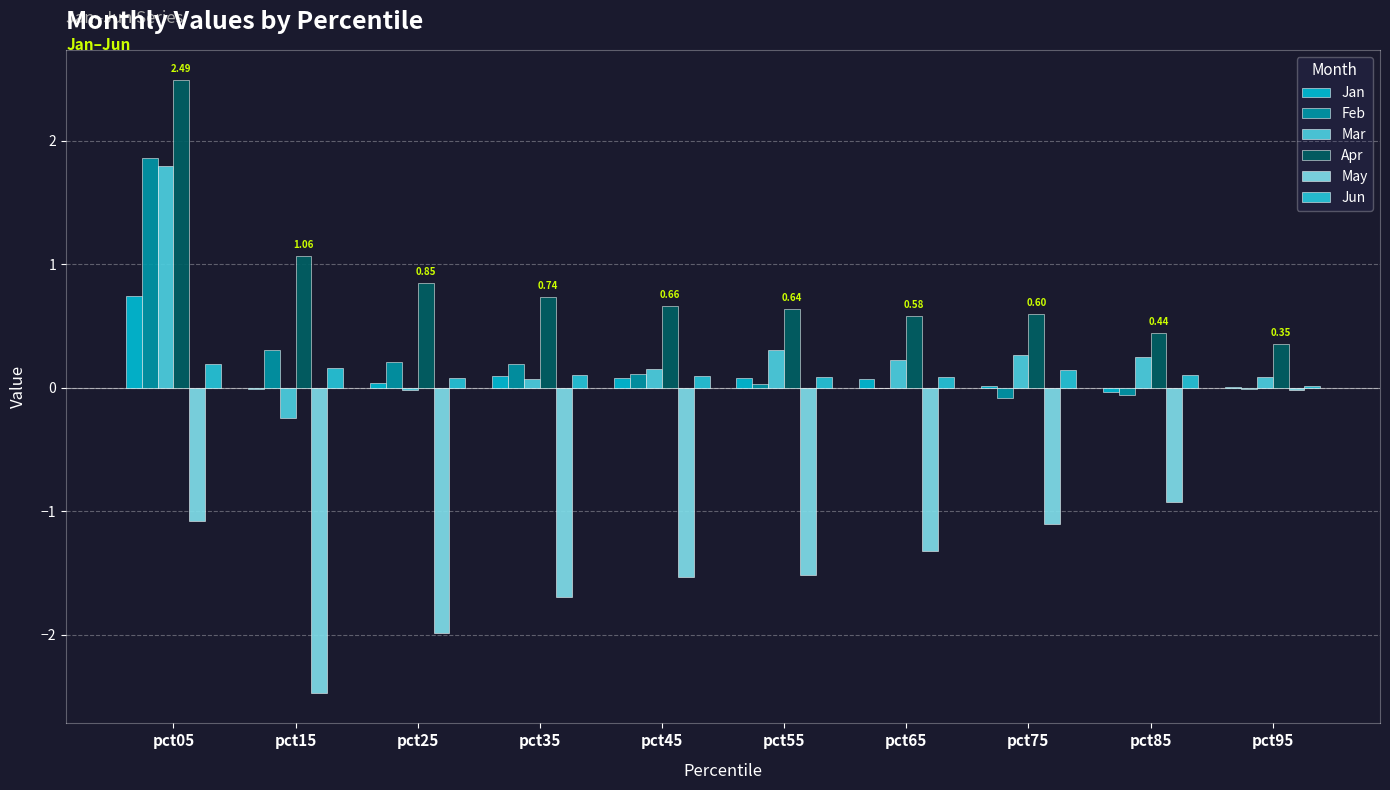

The May series shows -0.6 at pct75. True or false?

False